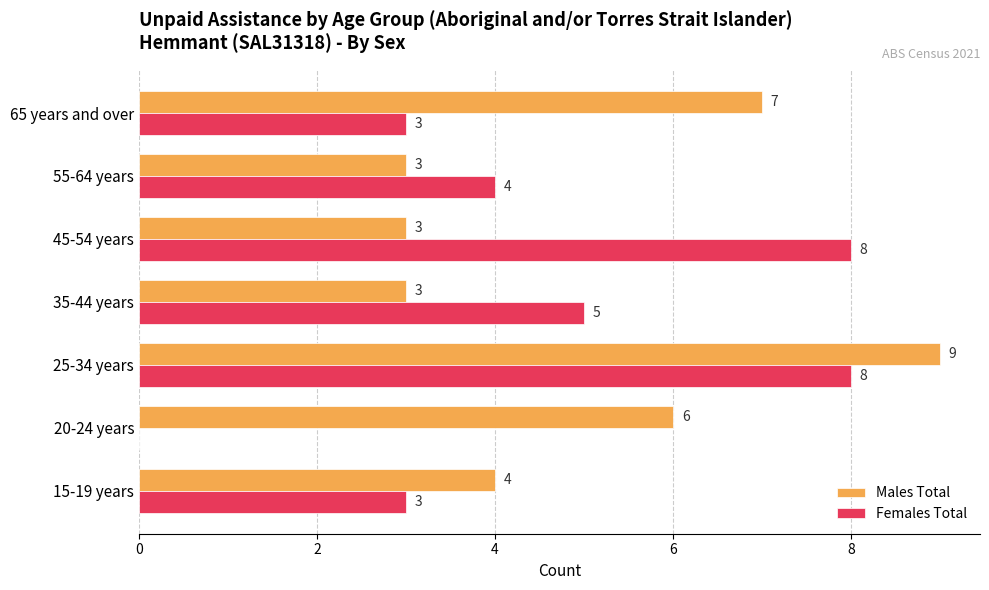

Is it true that Females Total equals 5 at 35-44 years?

True